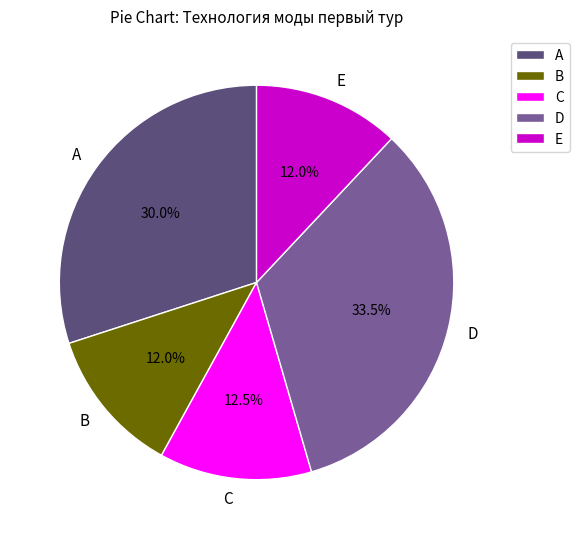

How many slices are in this pie chart?

5